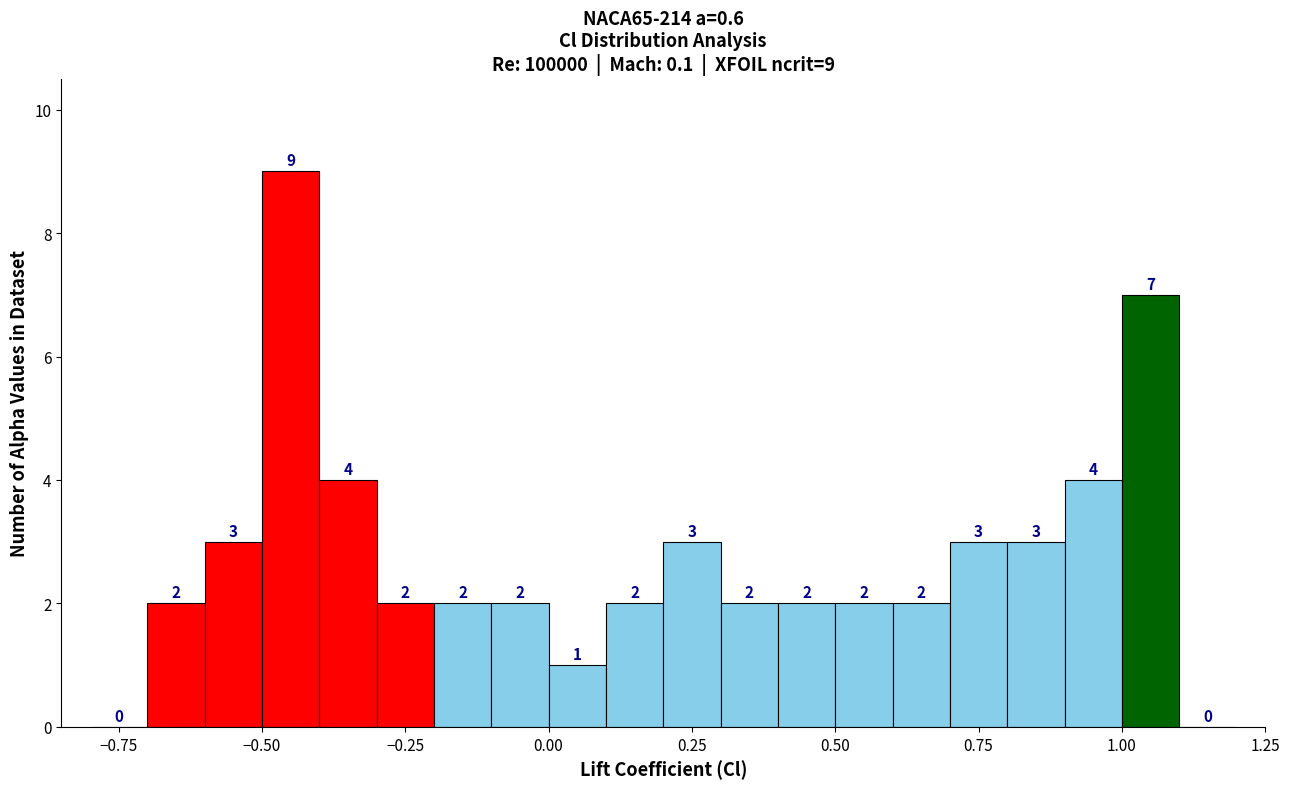

Read against the x-axis, roughly where is the centre of the tallest bar?

-0.45